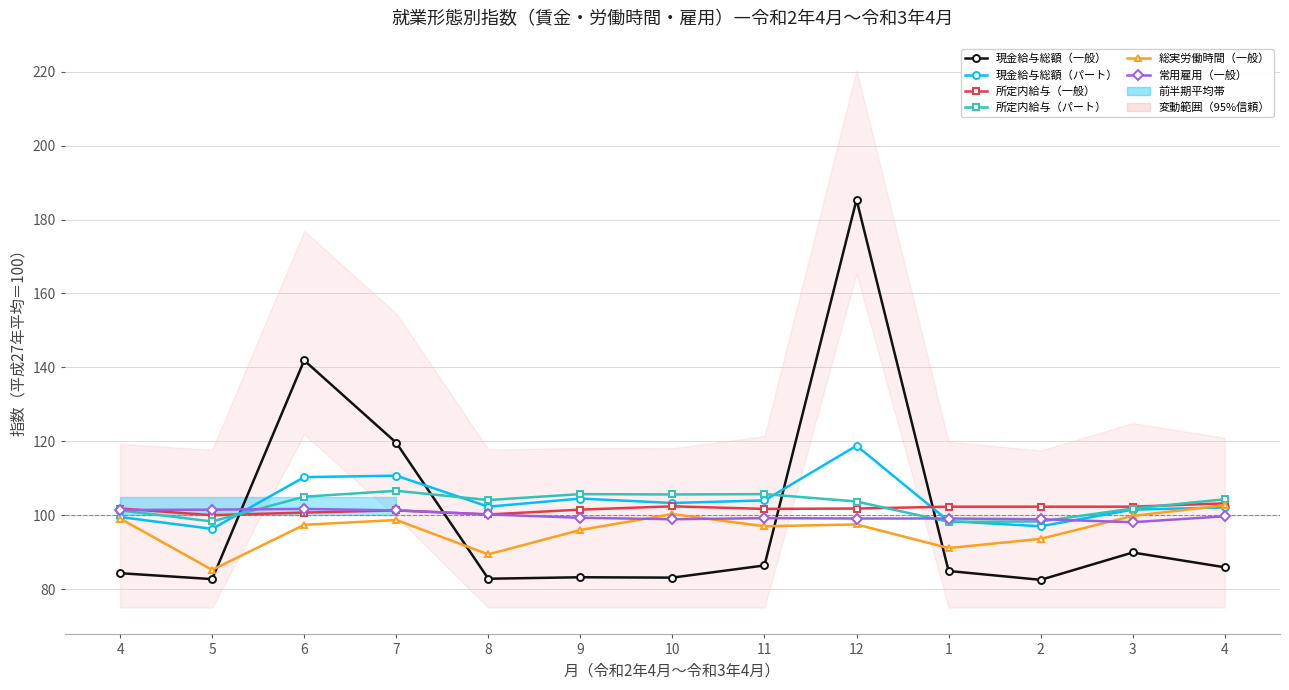

True or false: 現金給与総額（パート） and 現金給与総額（一般） cross at least once.

True